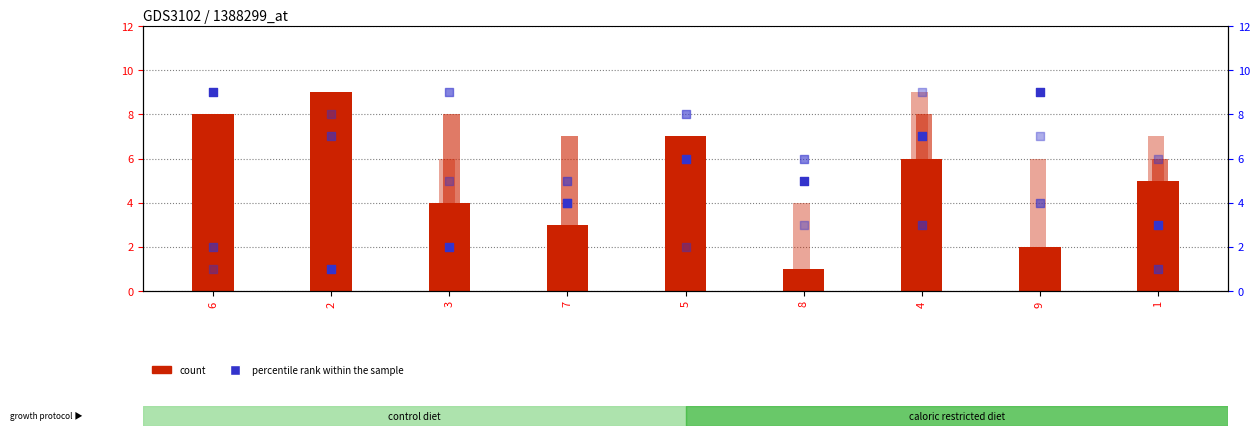

Which series contains the highest Y value?

col_2 (count)